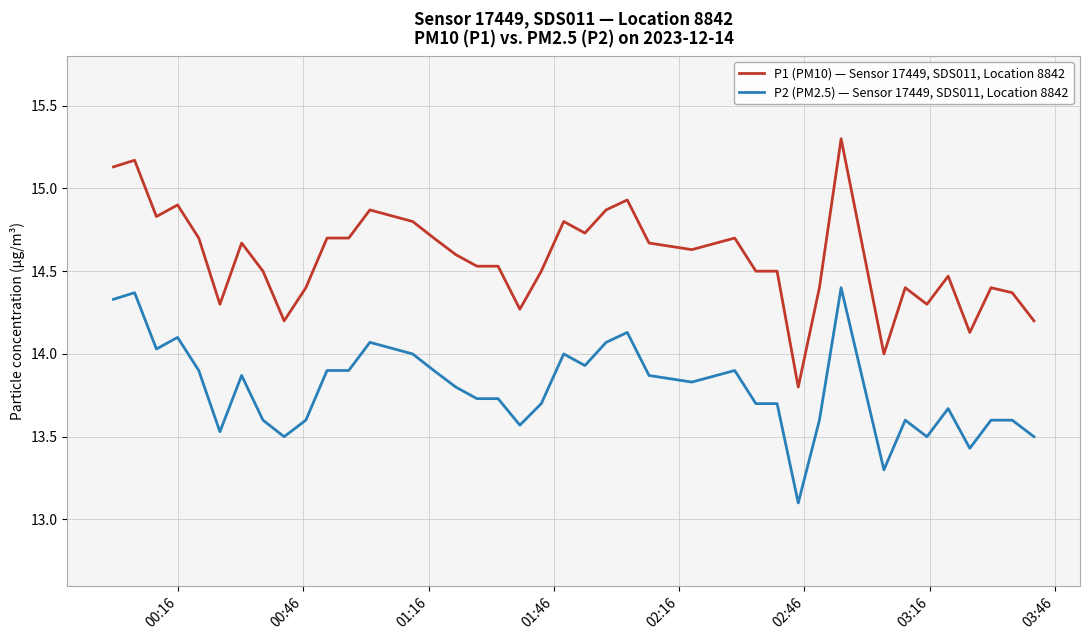

List the series in order of their peak value, highest first.

P1 (PM10) — Sensor 17449, SDS011, Location 8842, P2 (PM2.5) — Sensor 17449, SDS011, Location 8842